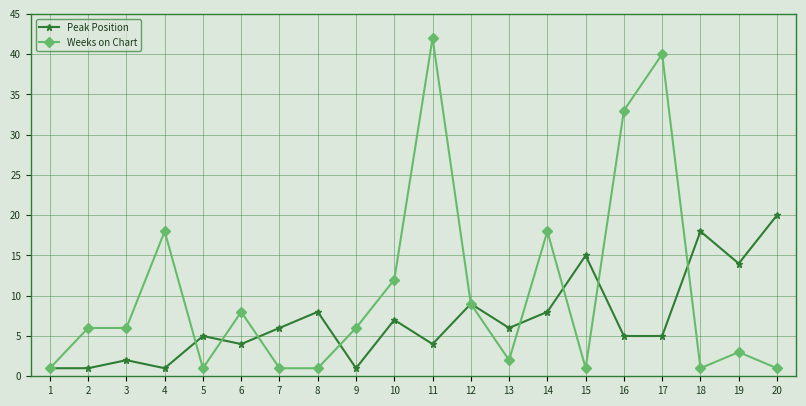

What is the greatest value displayed?

42